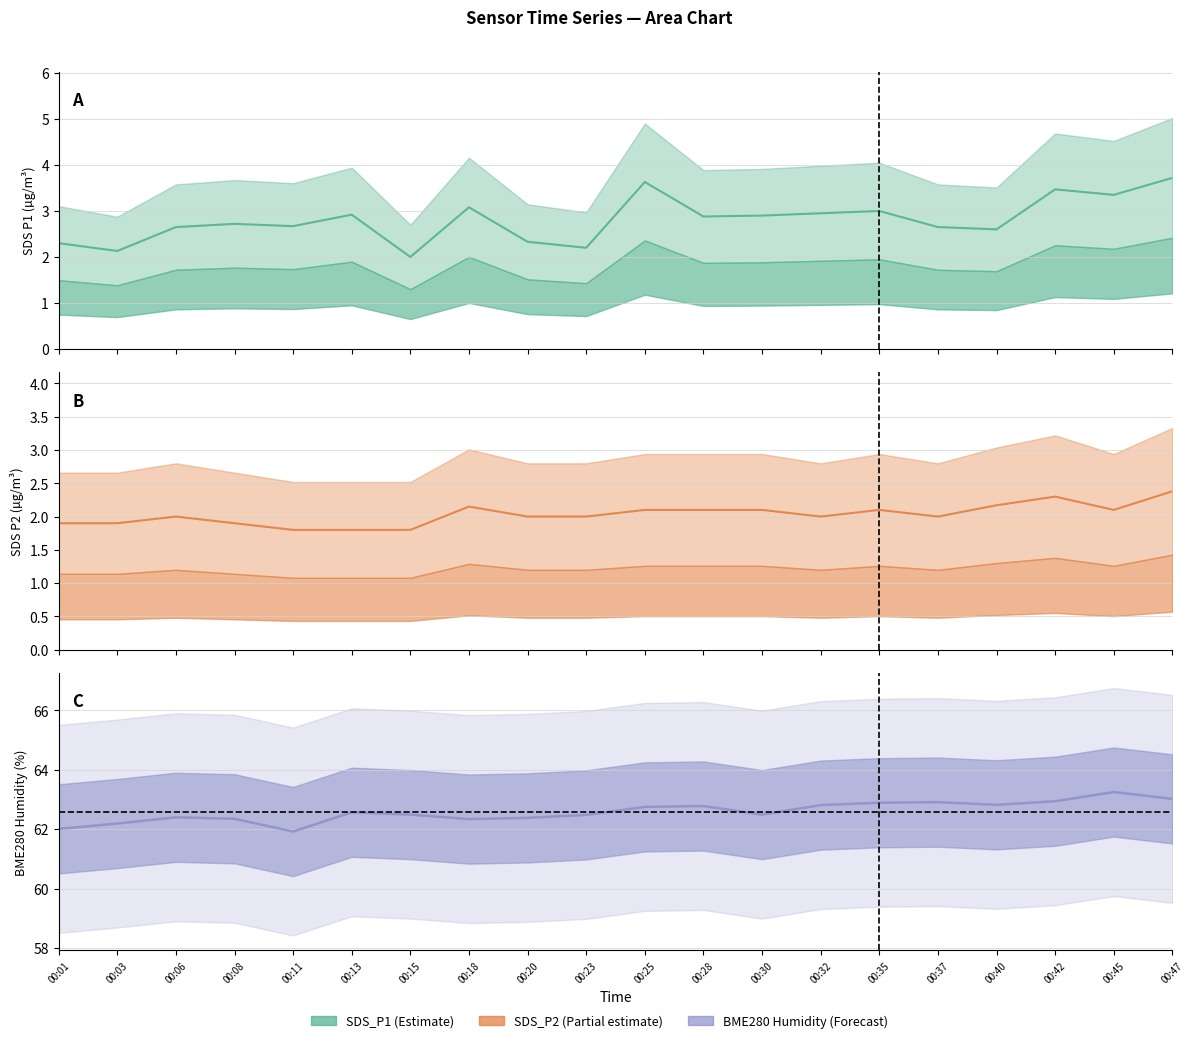

What is the sum of all SDS_P1 values?

56.1